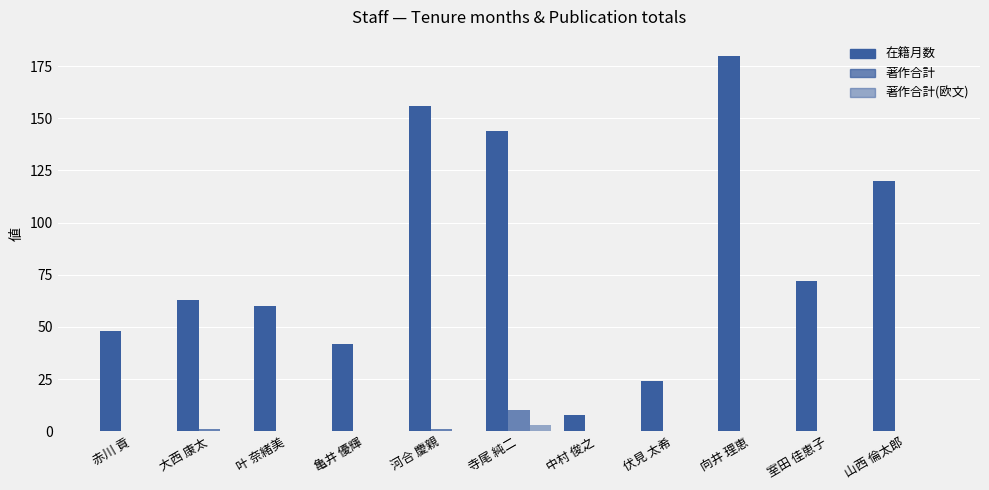

How many groups of bars are there?

11